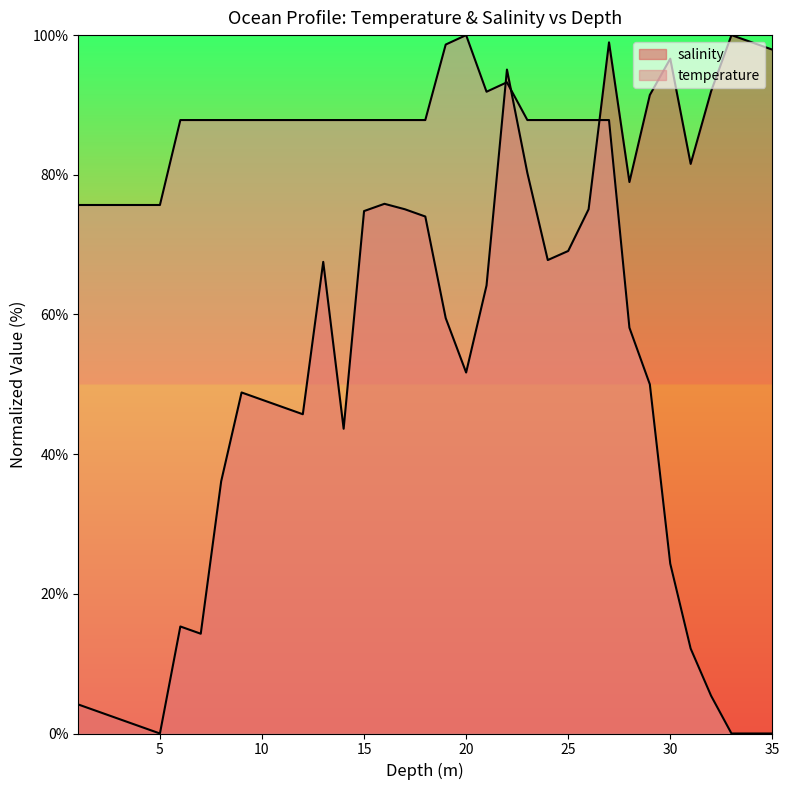

How many values in salinity are above zero?

34